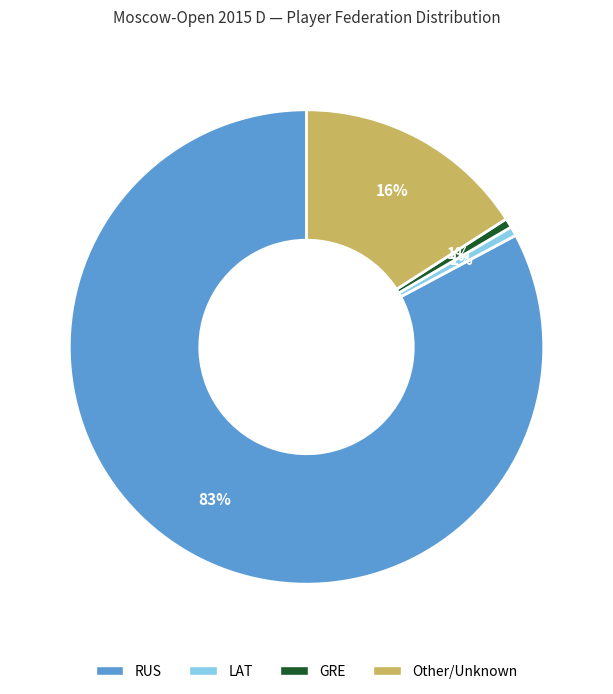

To the nearest percent, what is the combined percentage of Other and GRE?

17%